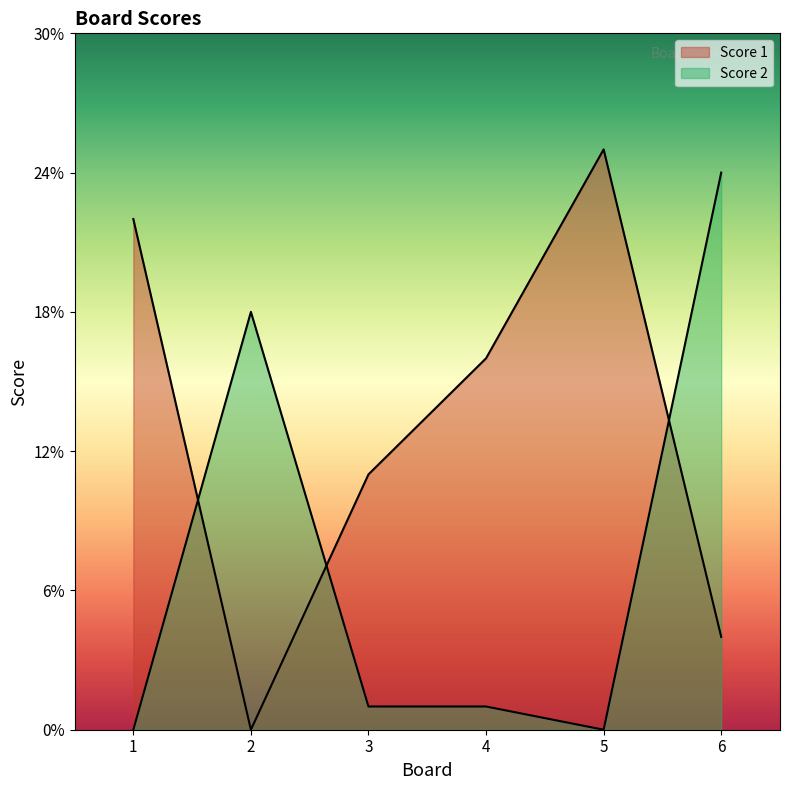

Rank the series at 1 from lowest to highest value.

Score 2, Score 1